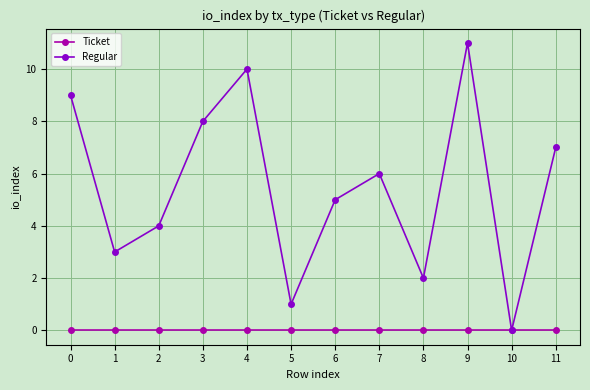

How many data points in Regular are less than 6?

6